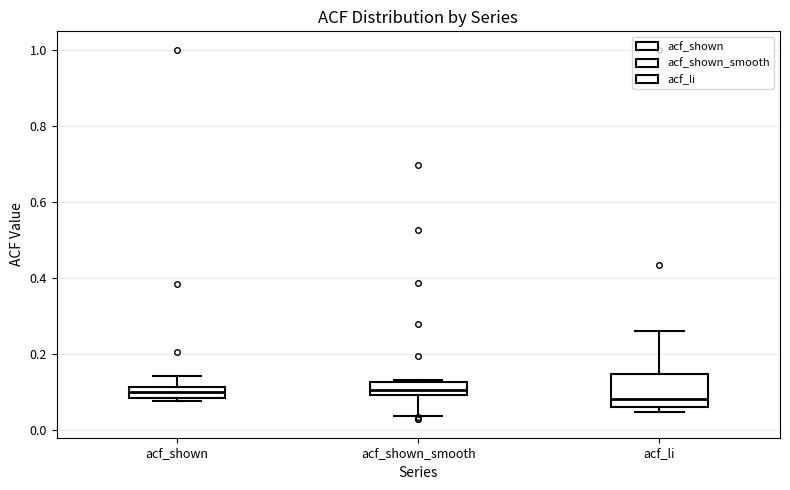

Where does the median line of the box for acf_li sit on the y-axis? The values are not printed on the chart, so give them approximately, as read against the axis.

0.08